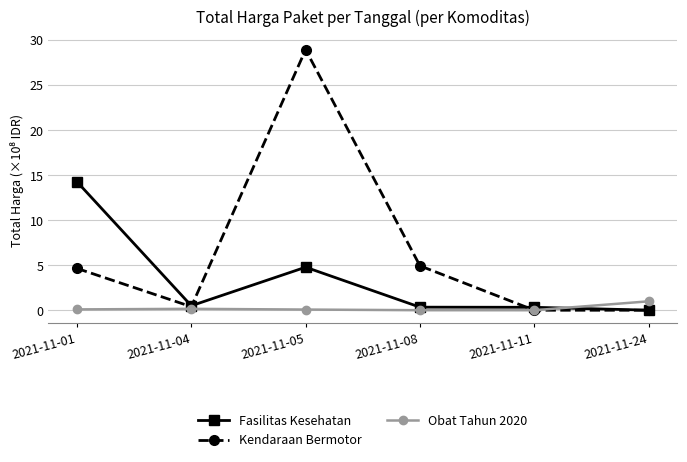

At which label is Fasilitas Kesehatan closest to 7?

2021-11-05